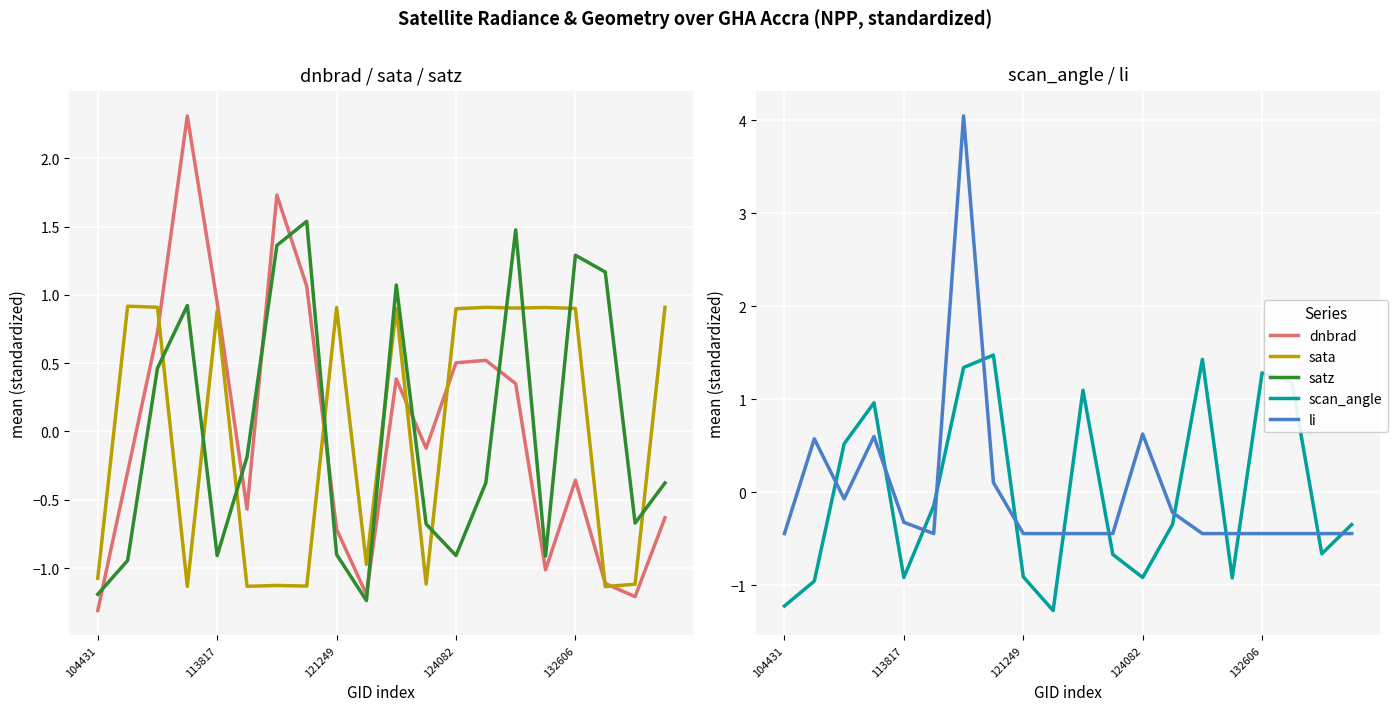

The value of dnbrad at 113817 is -0.1. True or false?

False